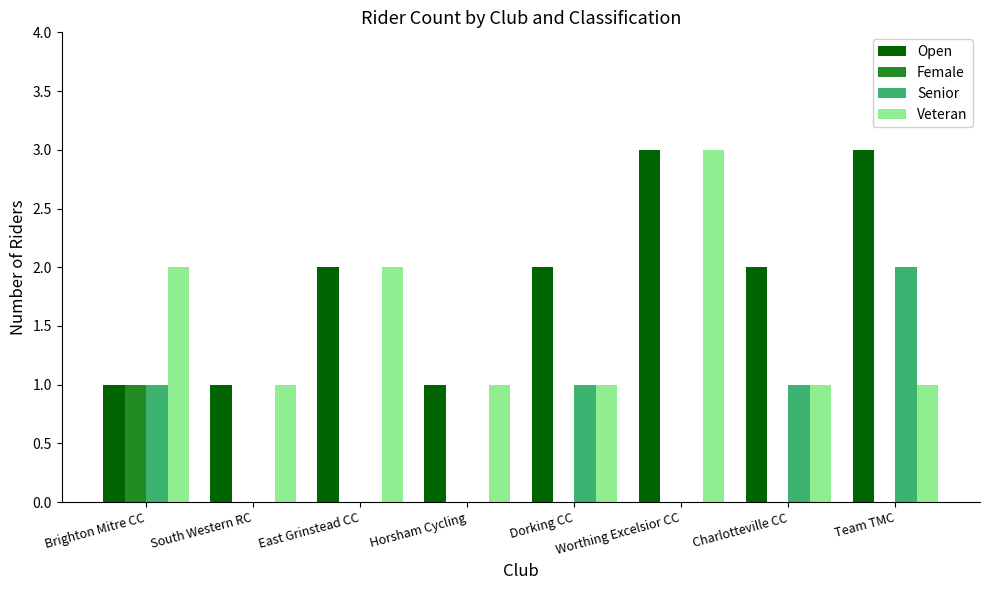

Which series has the largest total across all categories?

Open